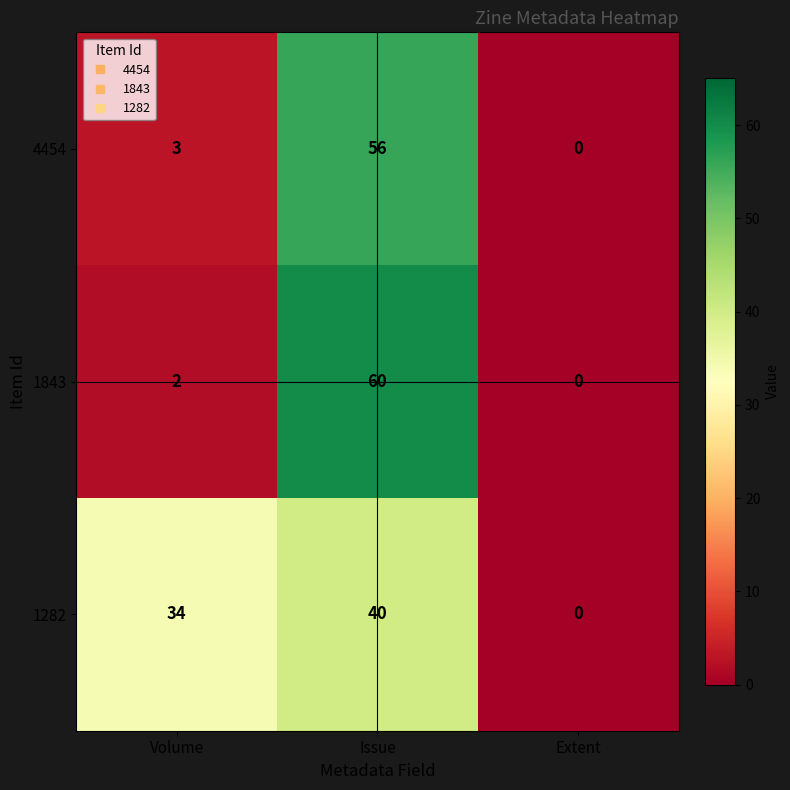

Rank the series by their maximum value, from highest to lowest.

1843, 4454, 1282